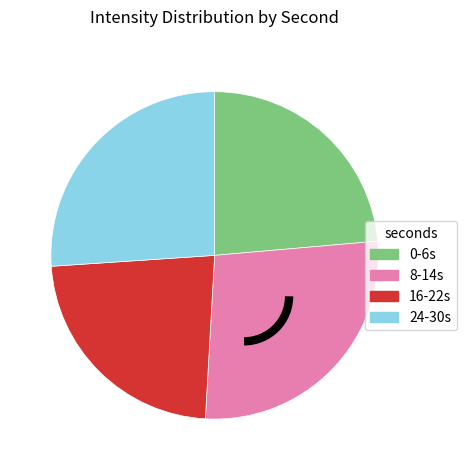

Is it true that 0-6s is 24% of the pie?

True